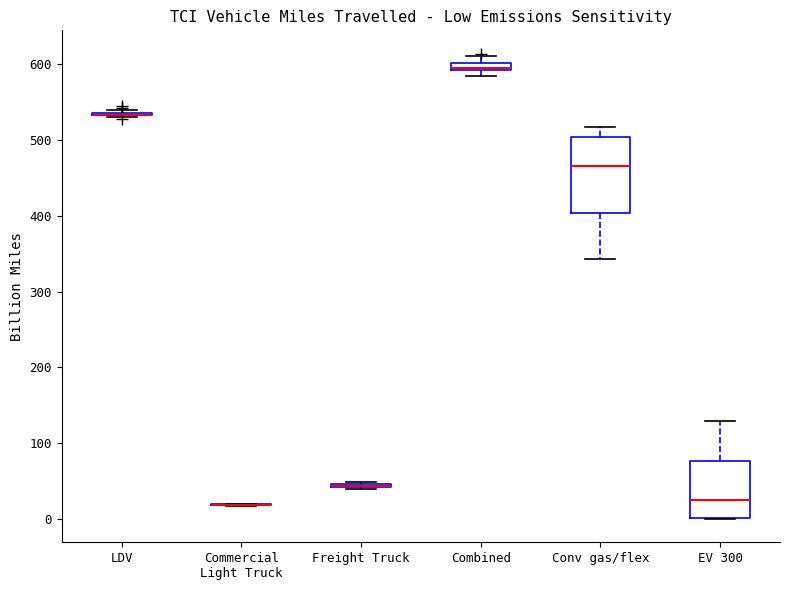

Comparing the boxes themselves (not the whiskers), which one is the tallest?

Conv gas/flex